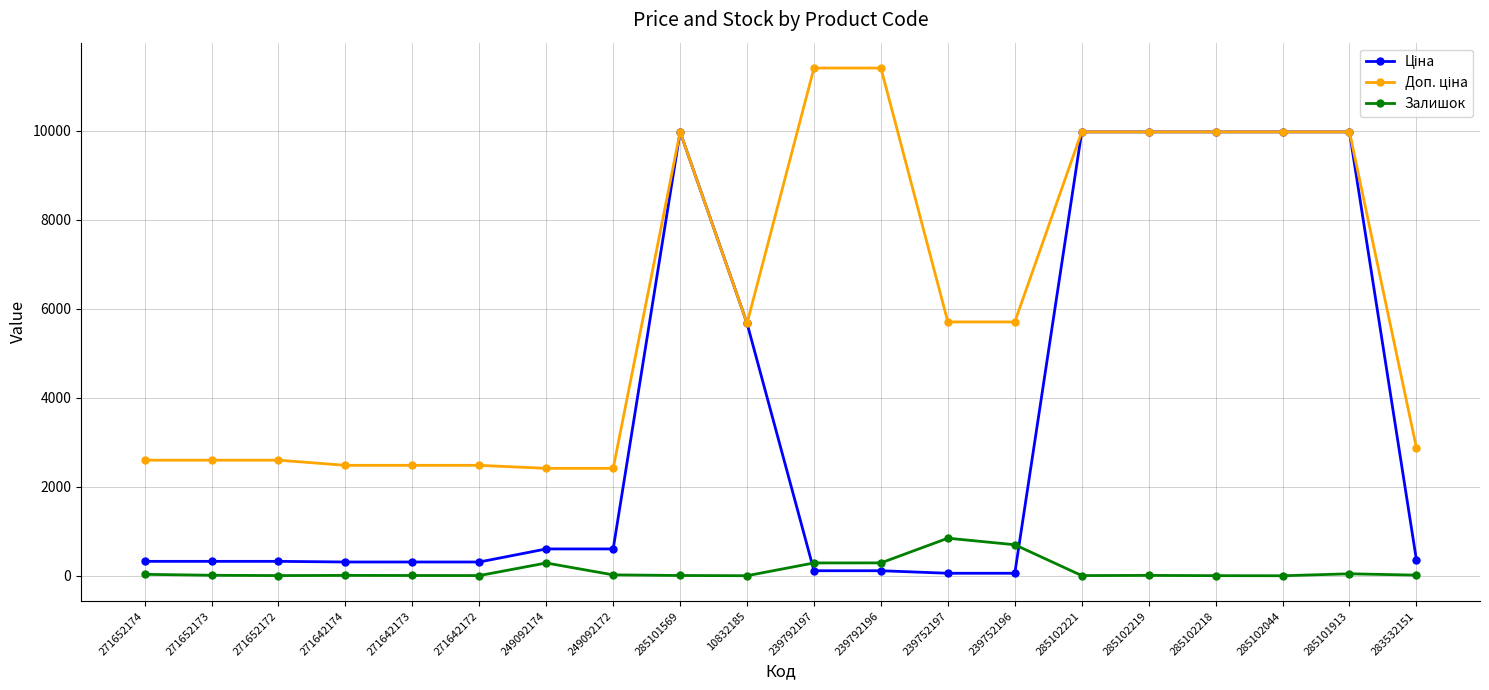

What is the maximum value shown in the chart?

11410.0